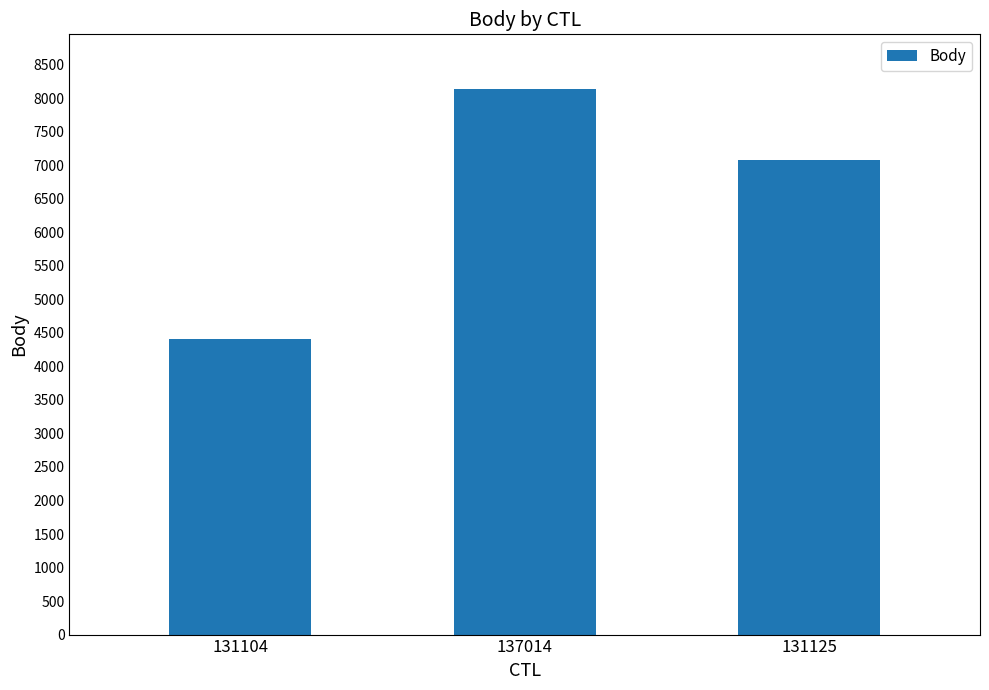

What is the average value?

6541